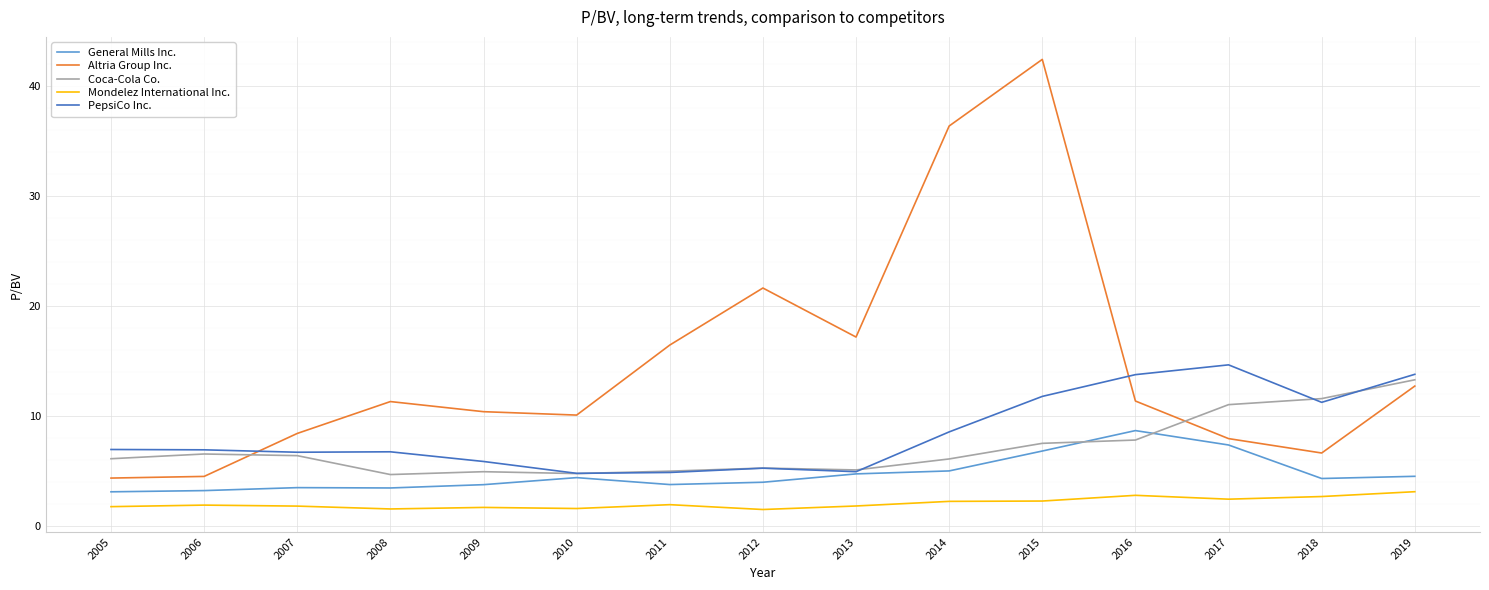

What is the total value across all series at 2018?

36.3